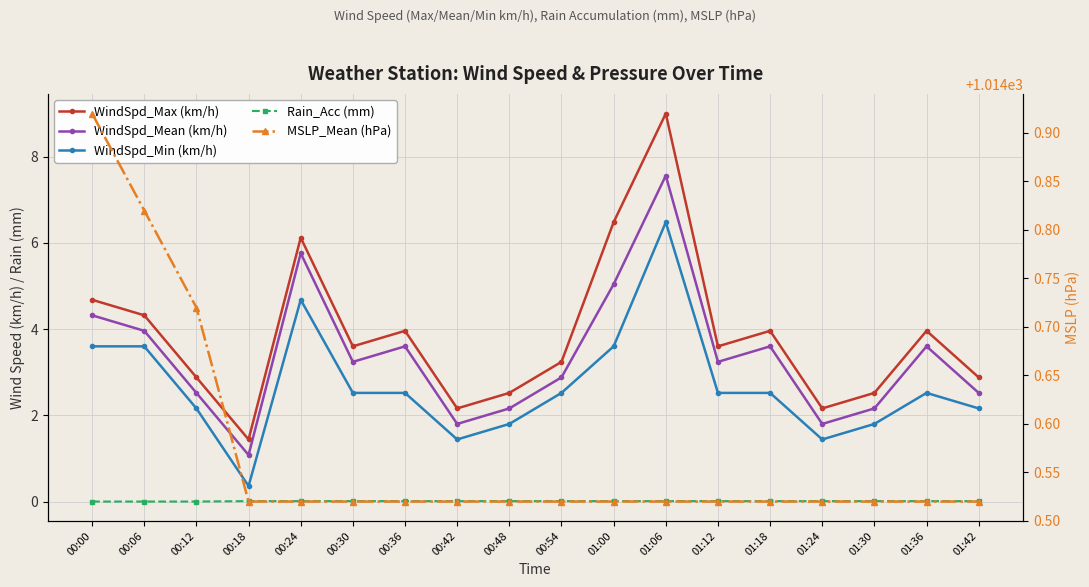

True or false: Rain_Acc (mm) and MSLP_Mean (hPa) cross at least once.

False